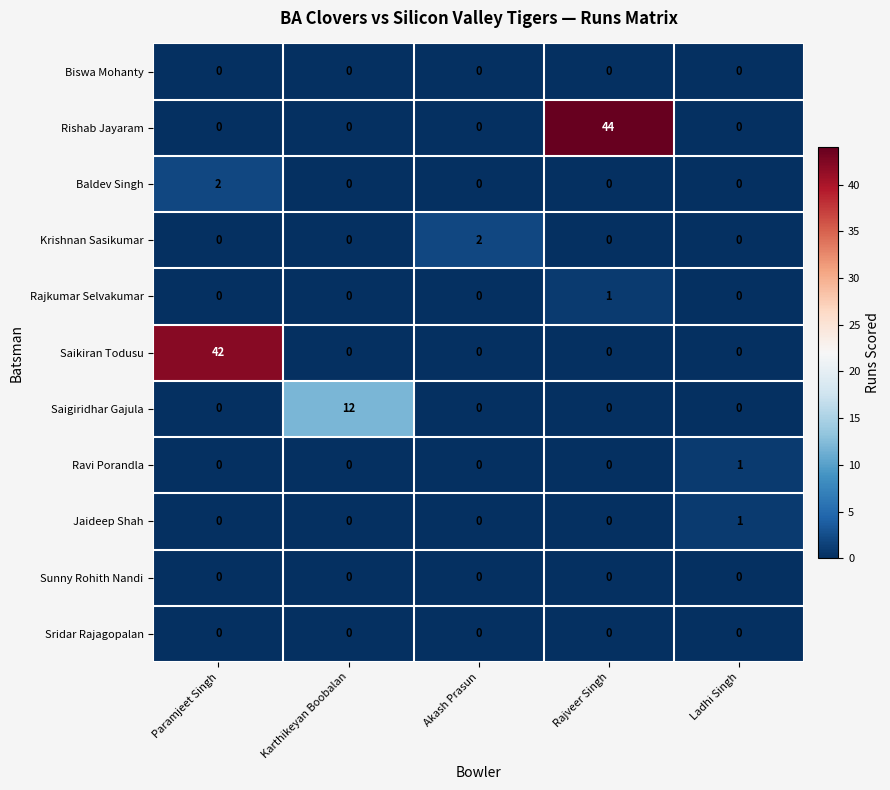

Which series has the largest total across all categories?

Rishab Jayaram